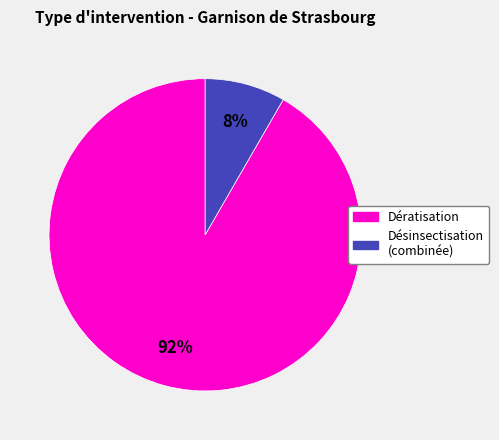

Combined, do Désinsectisation and Dératisation account for over 50%?

Yes